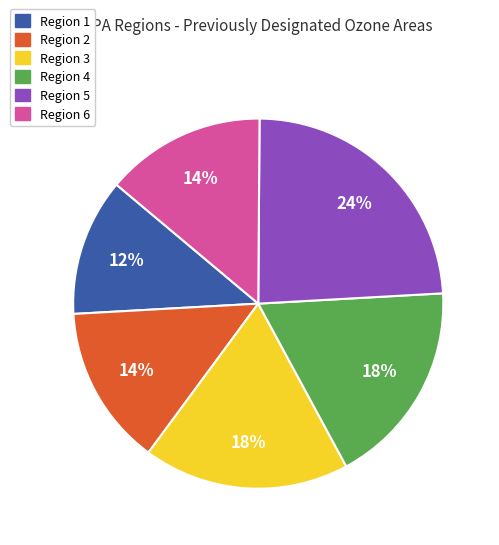

Which slice is the largest?

Region 5